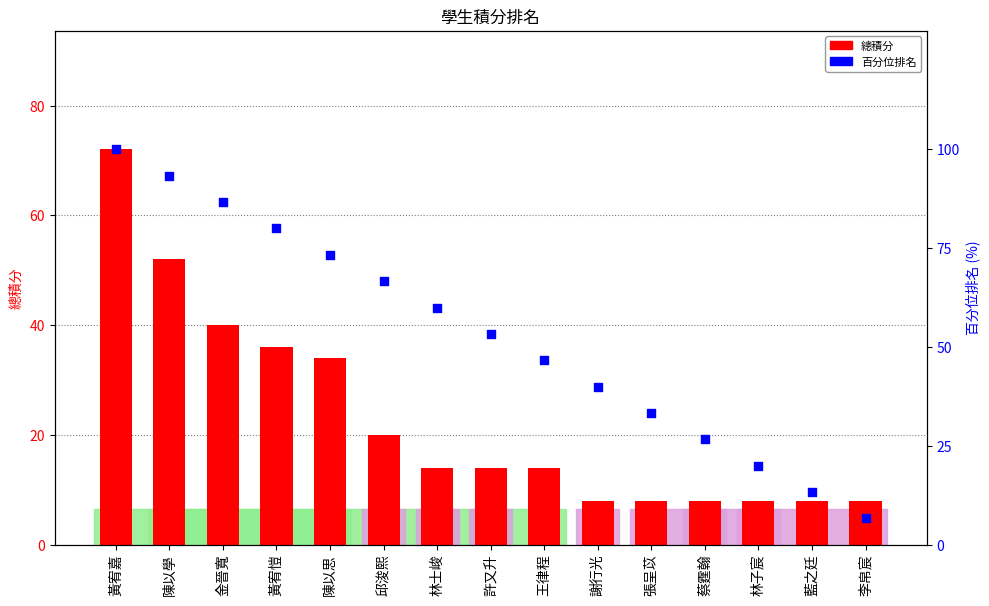

What is the total value across all series at 陳以學?

145.3